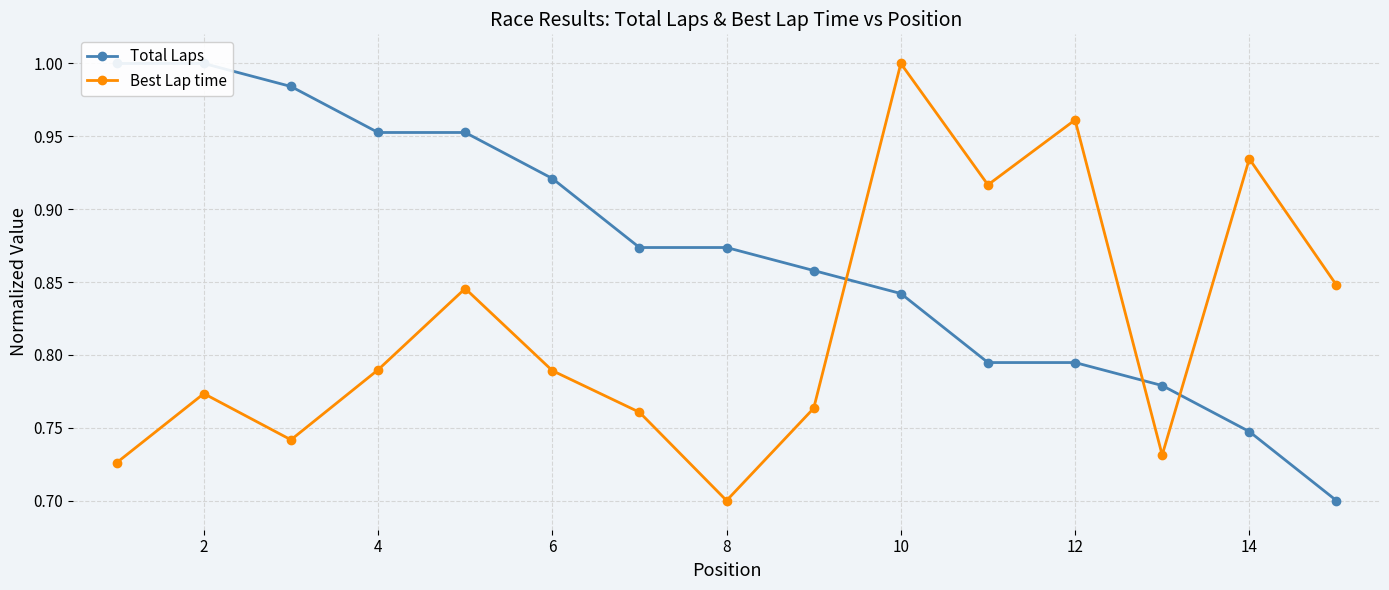

What are all the series names shown in the legend?

Total Laps, Best Lap time